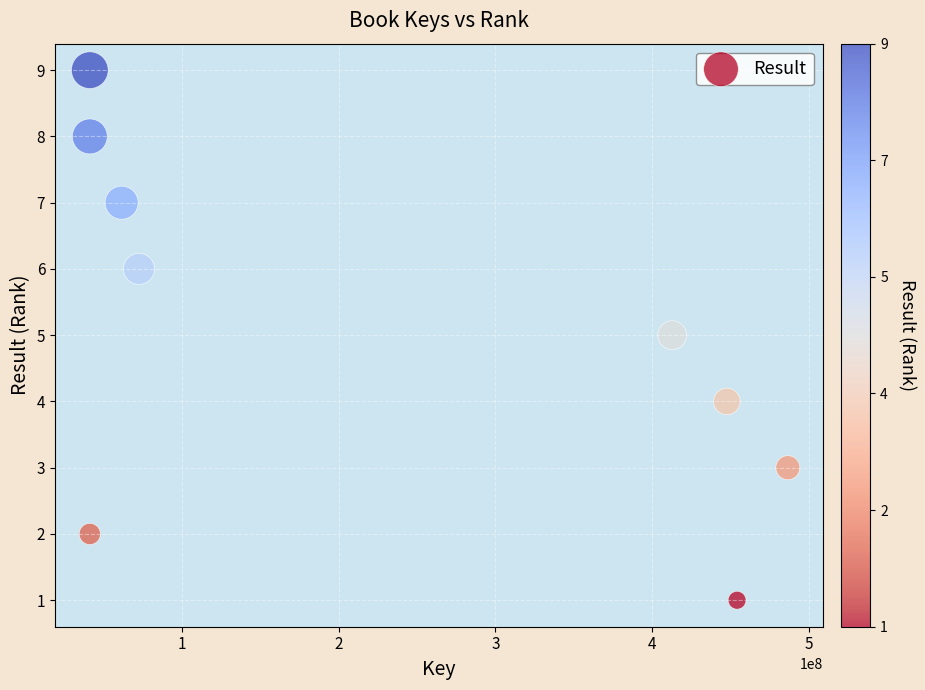

What is the range of X values (max minus min)?

445633152